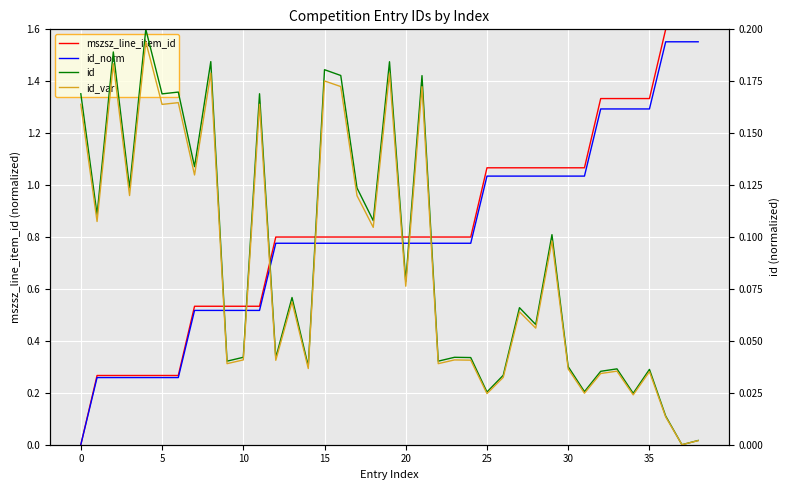

The value of id at 21 is 0.0. True or false?

False